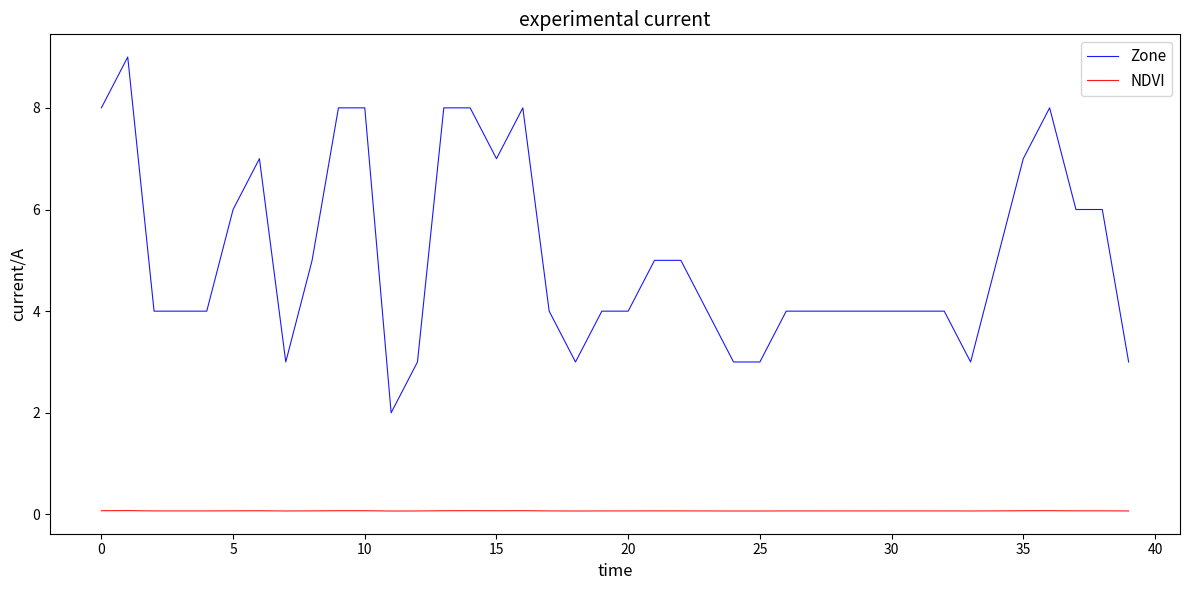

True or false: NDVI and Zone intersect in this chart.

False